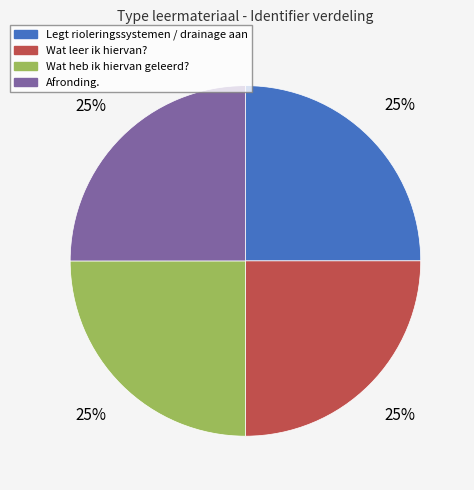

Is there any slice that represents more than half of the pie?

No